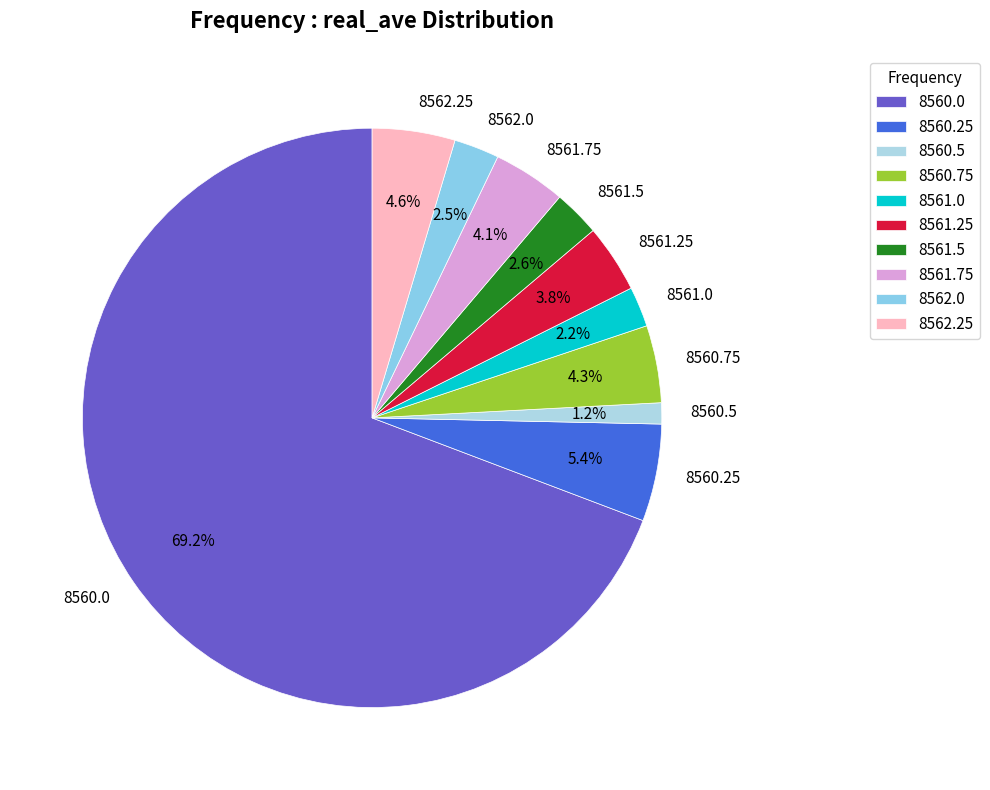

What percentage is NOT represented by 8561.25?

96.2%